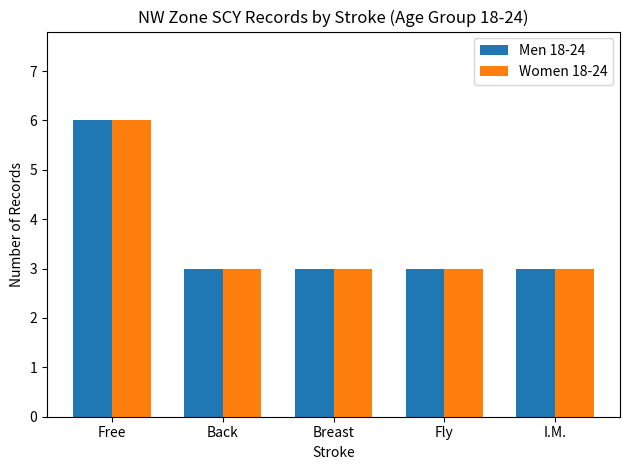

What is the value of the Women 18-24 bar at the 2nd from the left?

3